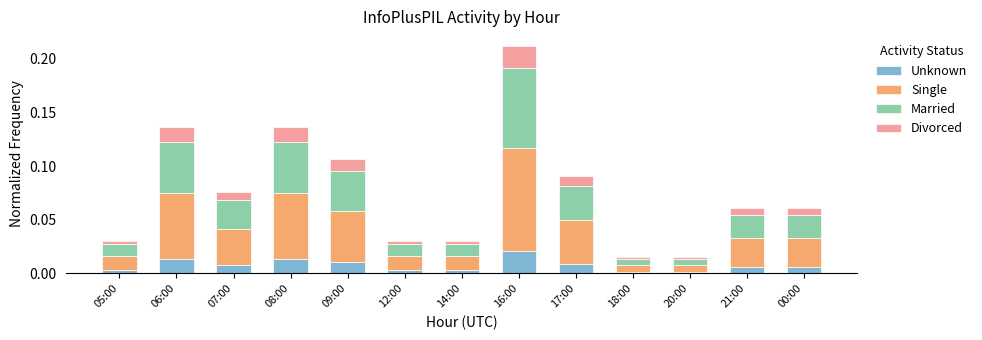

At which category is the sum across all series the highest?

16:00